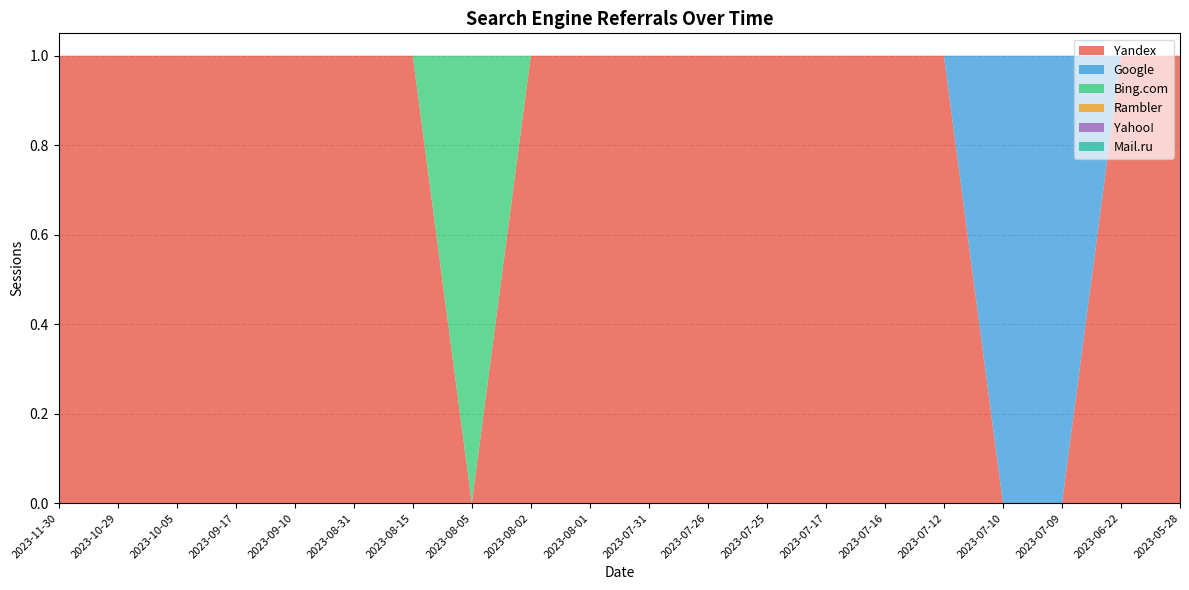

Reading left to right, transcribe all the data shown in this chart.

Yandex: 1	1	1	1	1	1	1	0	1	1	1	1	1	1	1	1	0	0	1	1
Google: 0	0	0	0	0	0	0	0	0	0	0	0	0	0	0	0	1	1	0	0
Bing.com: 0	0	0	0	0	0	0	1	0	0	0	0	0	0	0	0	0	0	0	0
Rambler: 0	0	0	0	0	0	0	0	0	0	0	0	0	0	0	0	0	0	0	0
Yahoo!: 0	0	0	0	0	0	0	0	0	0	0	0	0	0	0	0	0	0	0	0
Mail.ru: 0	0	0	0	0	0	0	0	0	0	0	0	0	0	0	0	0	0	0	0